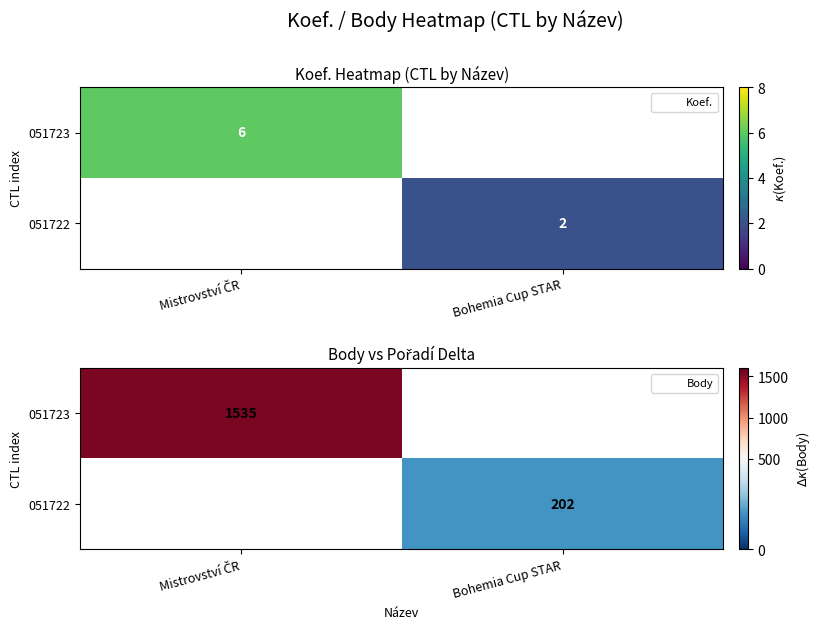

How many values in 051723 are above zero?

1